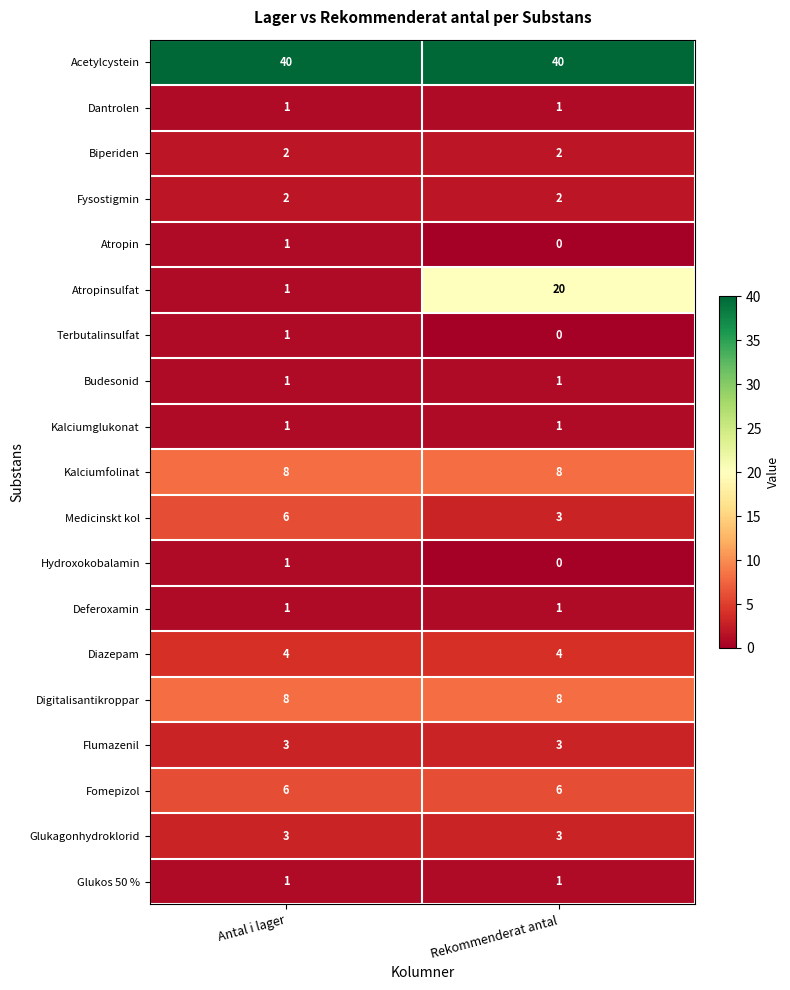

What is the sum of the Digitalisantikroppar values at Antal i lager and Rekommenderat antal?

16